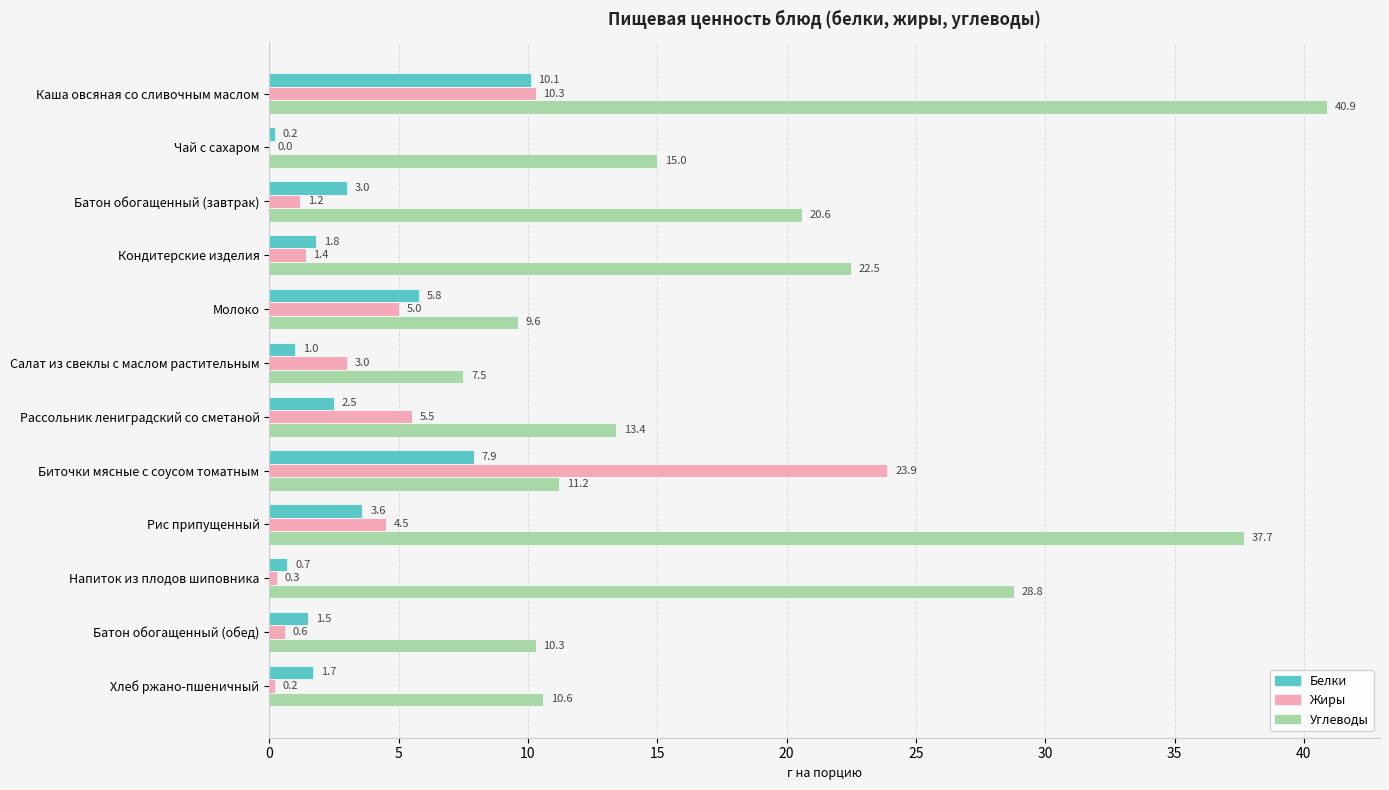

What is the sum of the Белки values at Рассольник лениградский со сметаной and Кондитерские изделия?

4.3